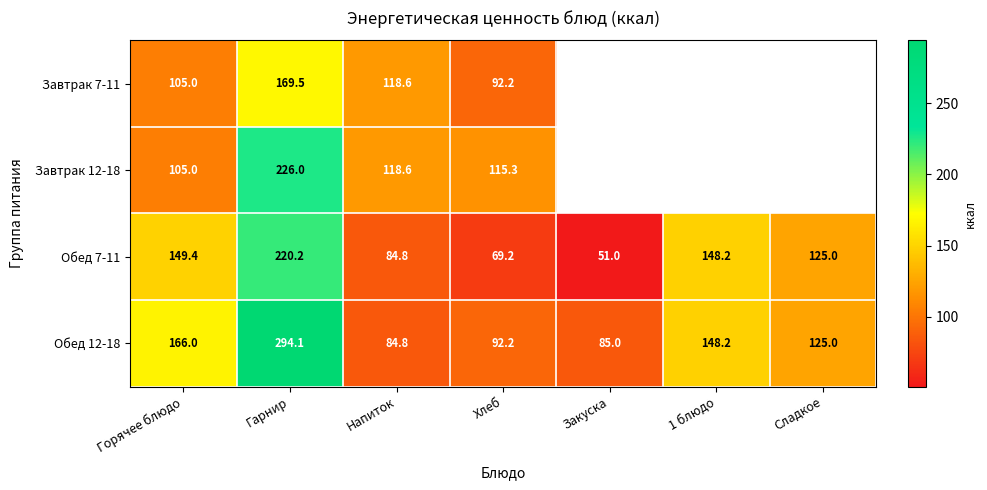

The value of Обед 7-11 at Закуска is 51.0. True or false?

True